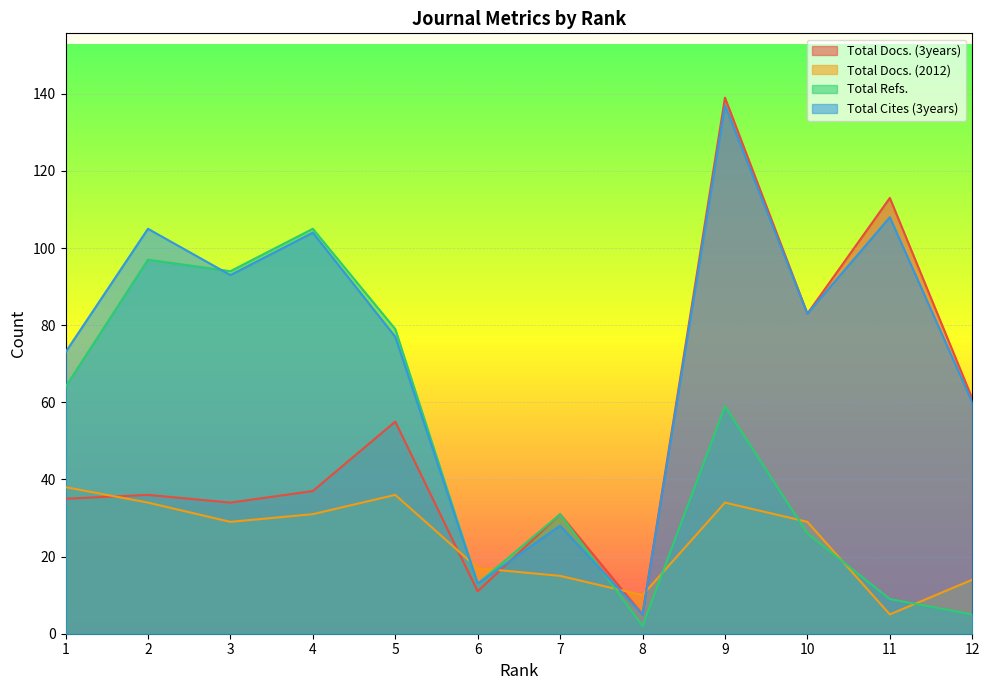

True or false: Total Refs. and Total Docs. (3years) intersect in this chart.

False